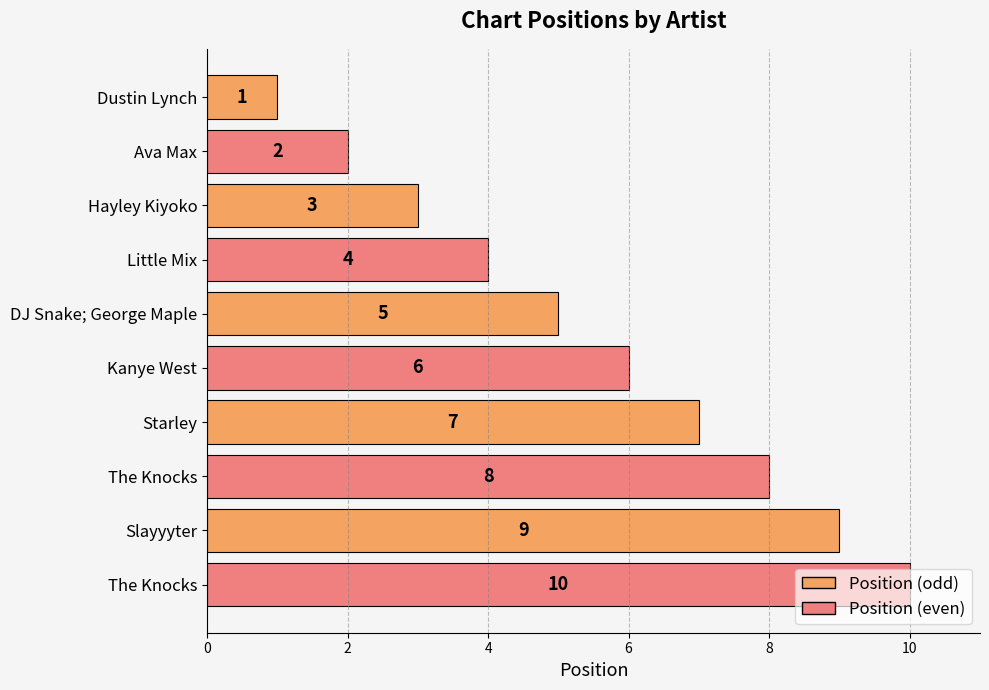

How many series are shown in this chart?

1